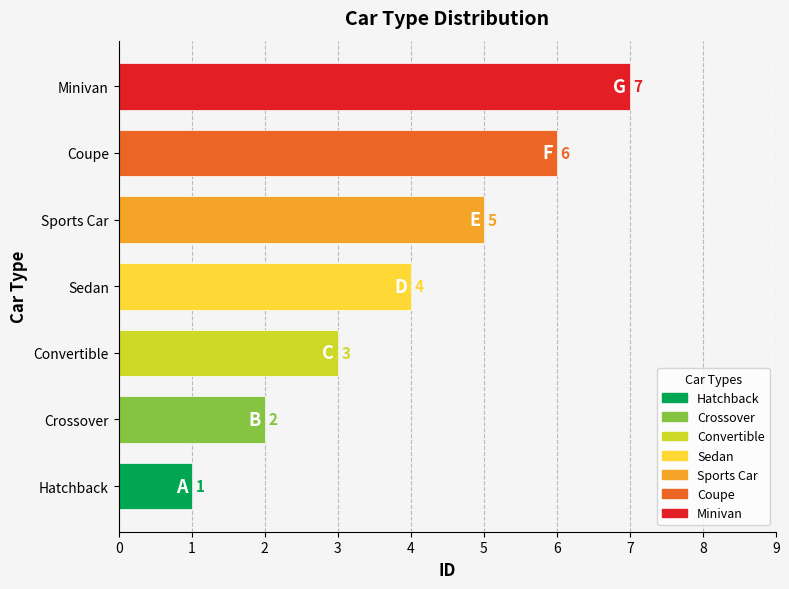

At which category does the chart reach its peak across all series?

Minivan